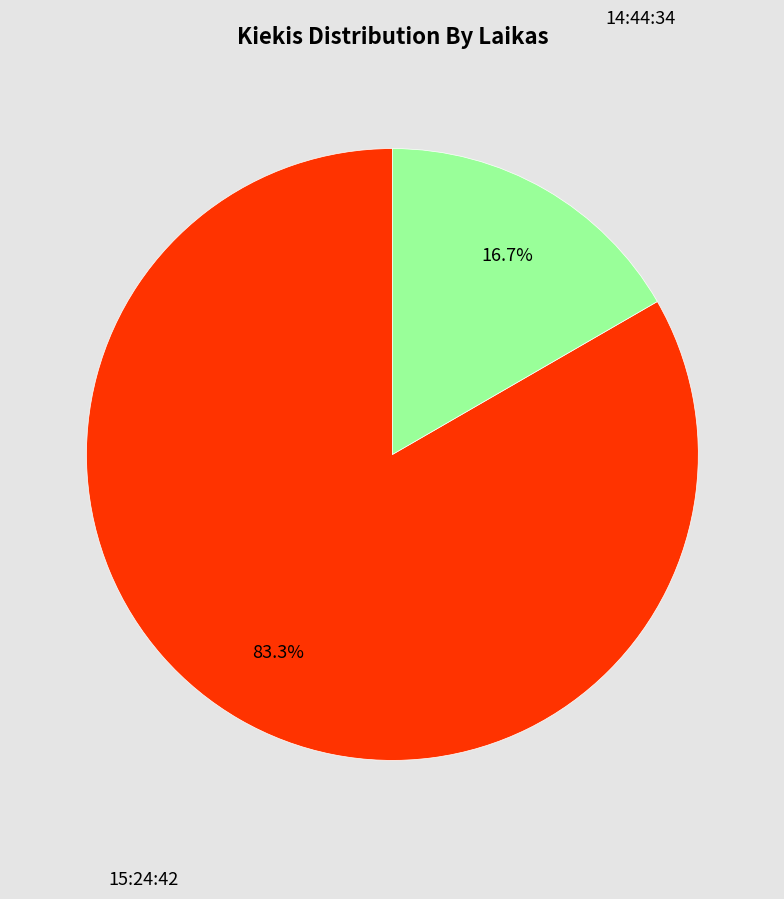

To the nearest percent, what is the average slice percentage?

50%